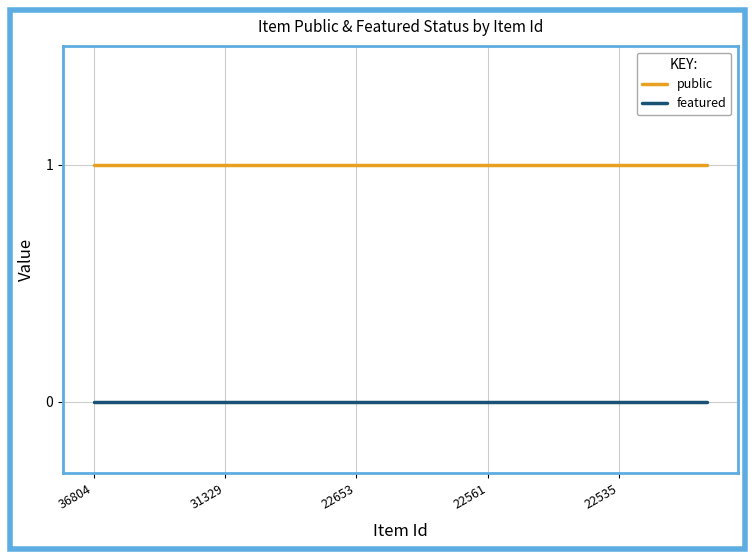

At how many categories does at least one series exceed 0?

15